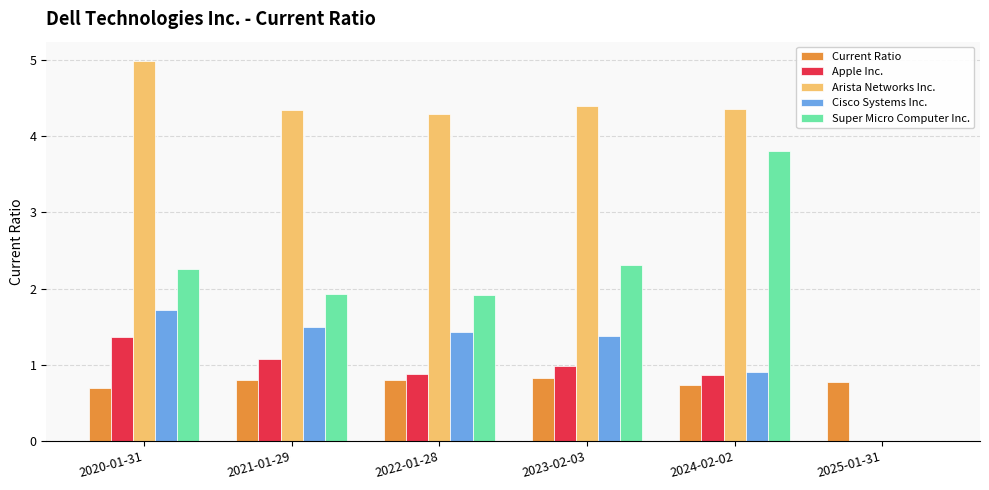

Are the bars horizontal?

No